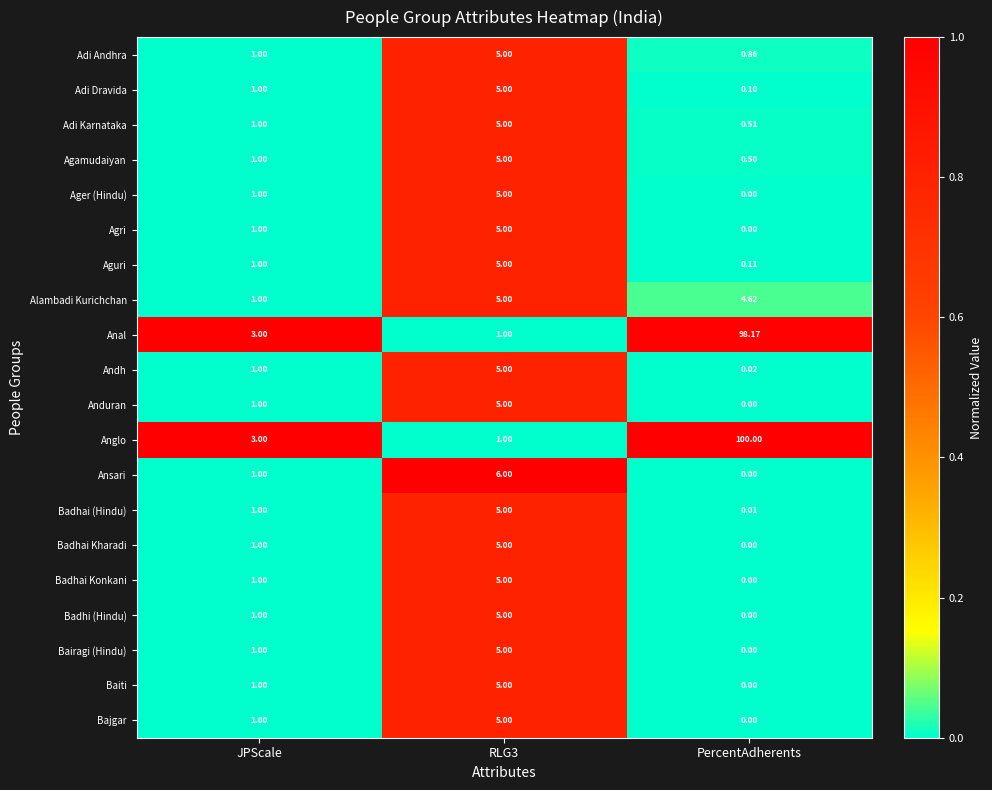

Which series has the largest total across all categories?

Anglo